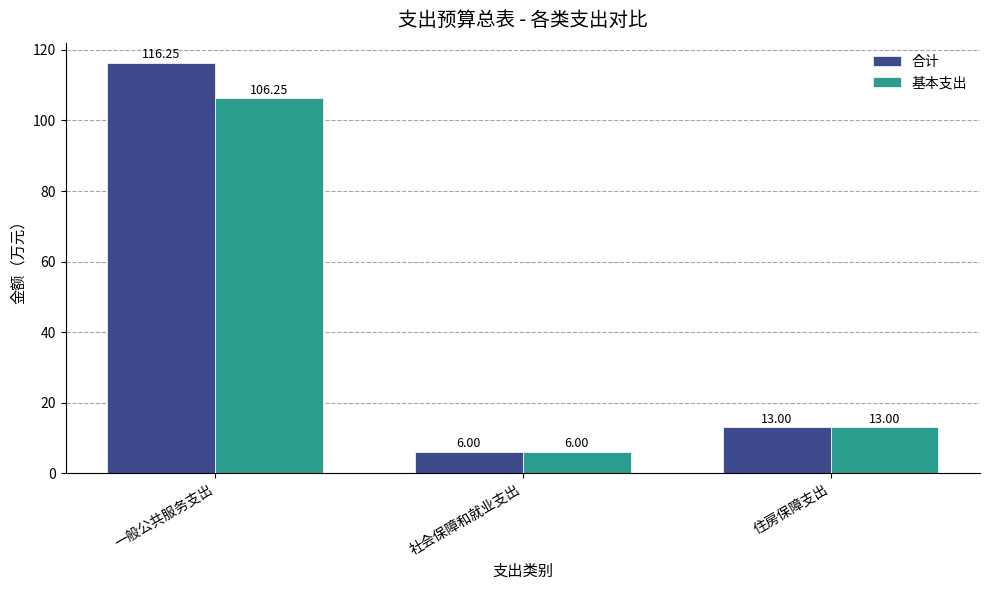

How many bars are there in each group?

2